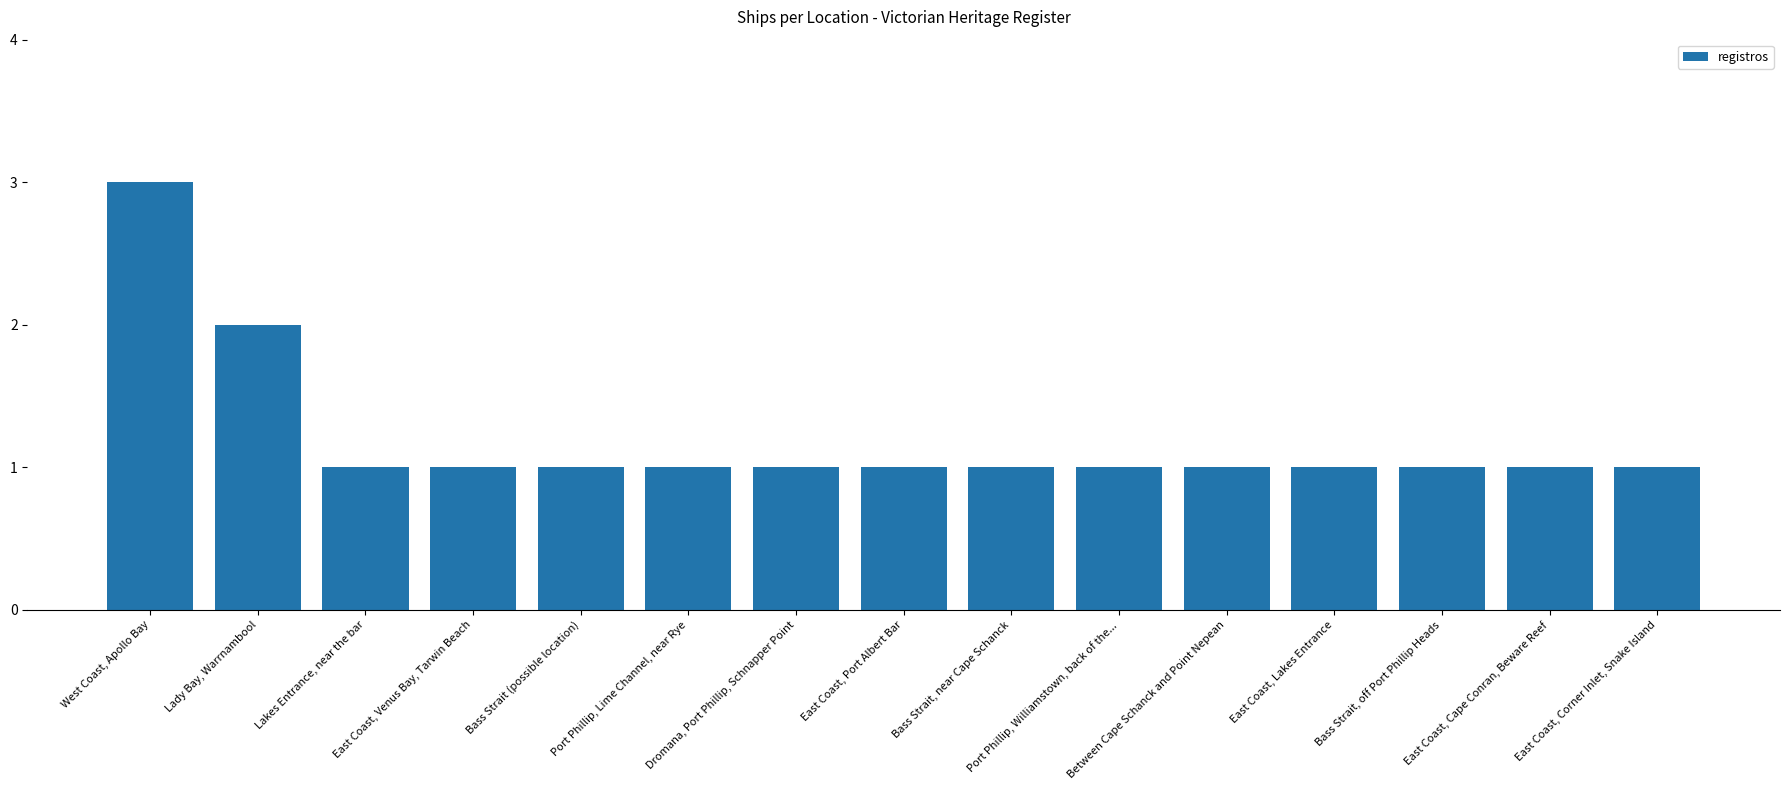

Reading right to left, what are all the values shown in this chart?

1	1	1	1	1	1	1	1	1	1	1	1	1	2	3